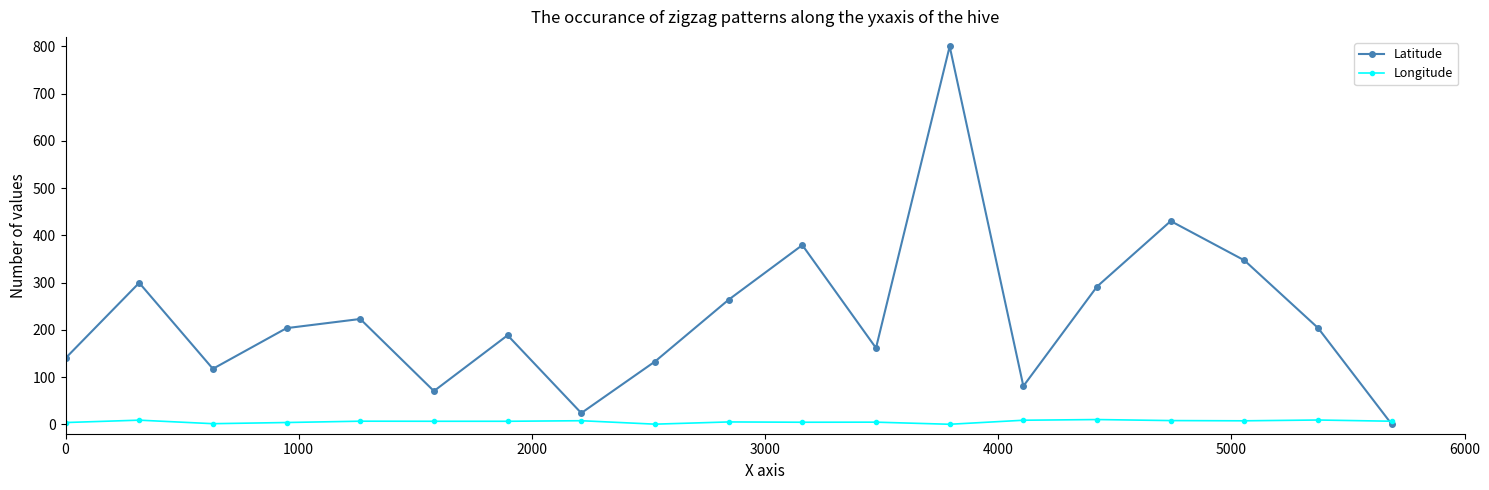

Which series ends up on top after the final intersection of Longitude and Latitude?

Longitude